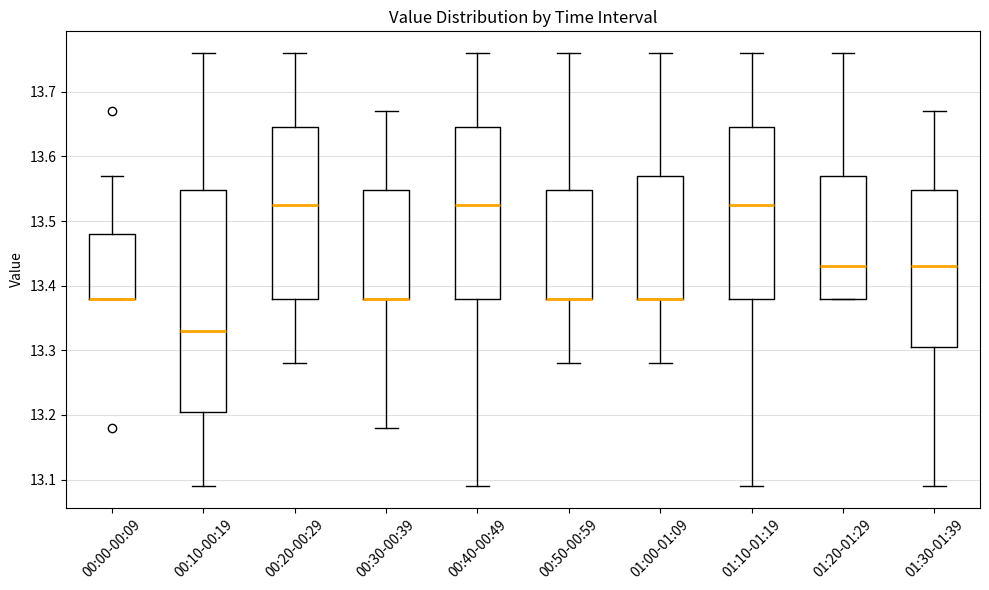

Comparing the boxes themselves (not the whiskers), which one is the tallest?

00:10-00:19